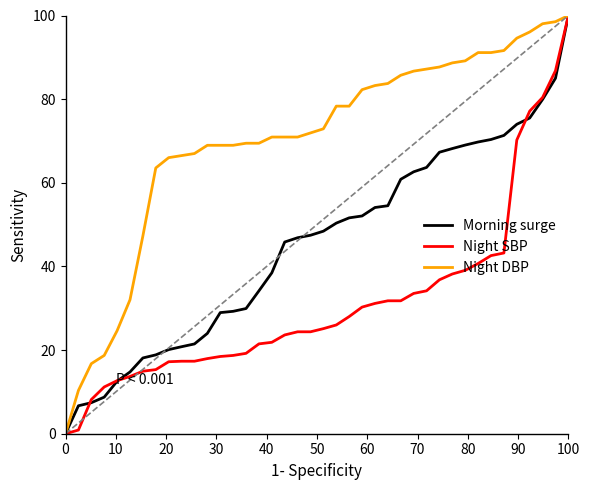

Rank the series by their average value, from lowest to highest.

Night SBP, Morning surge, Night DBP